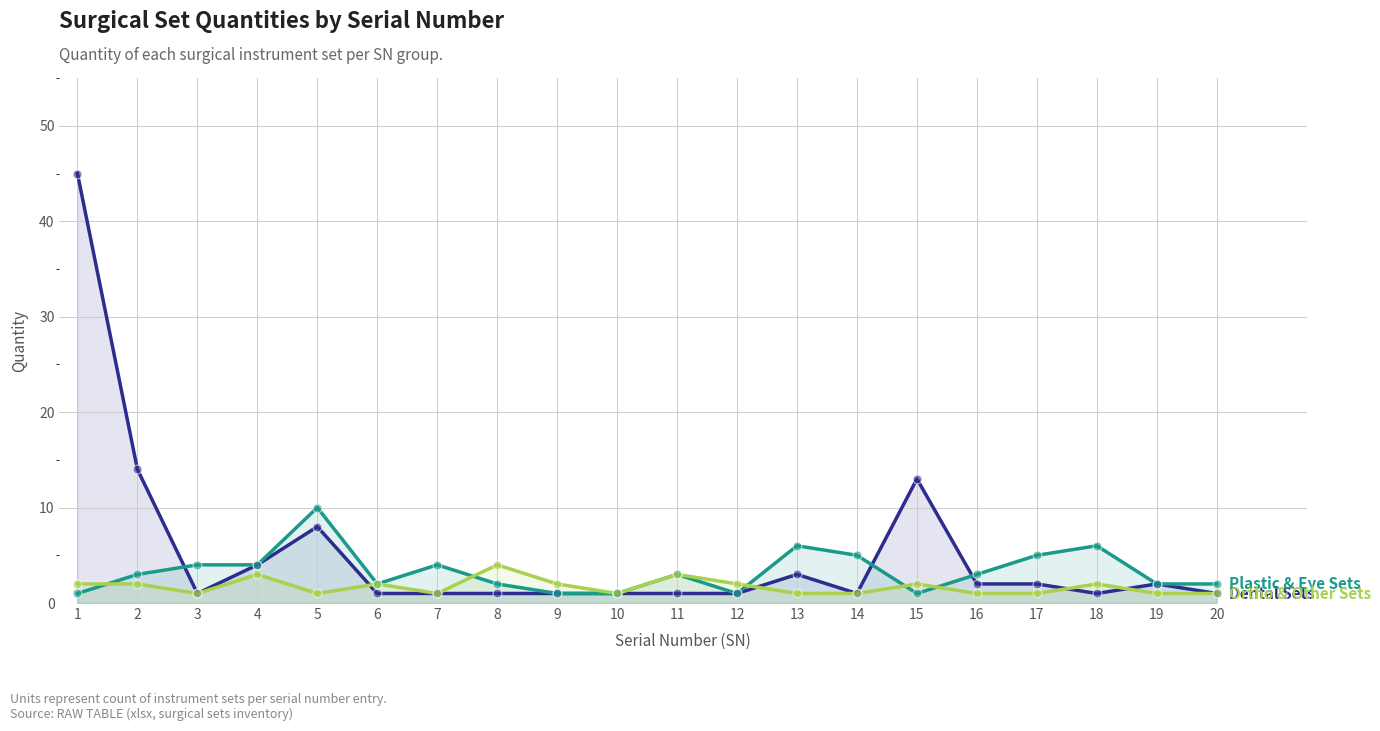

Which series reaches the maximum Y coordinate?

Dental Sets